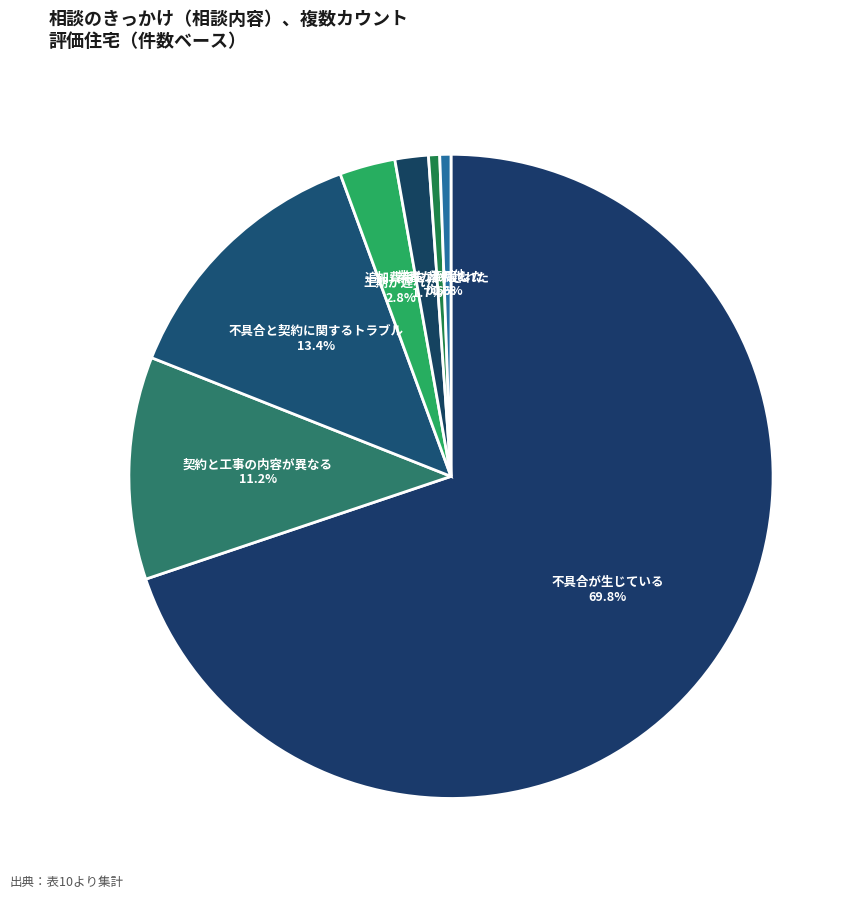

True or false: 追加費用を請求された accounts for 2% of the total.

True